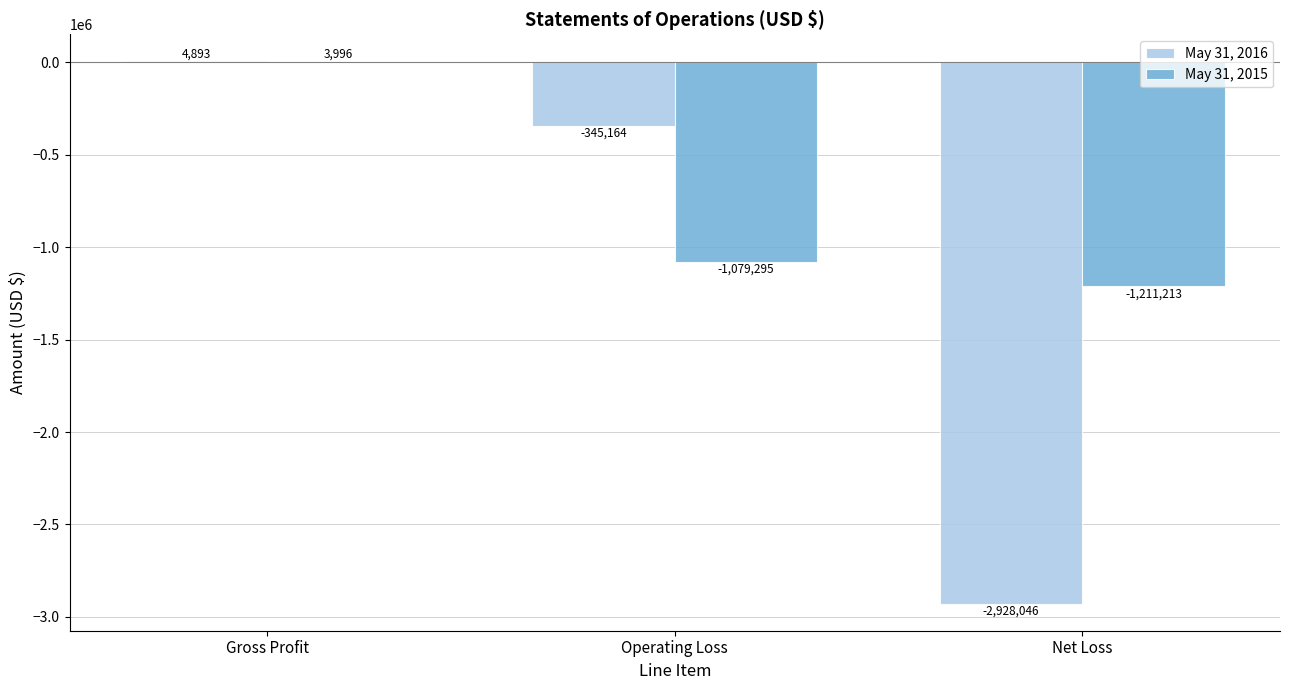

The value of May 31, 2016 at Net Loss is -1008181. True or false?

False